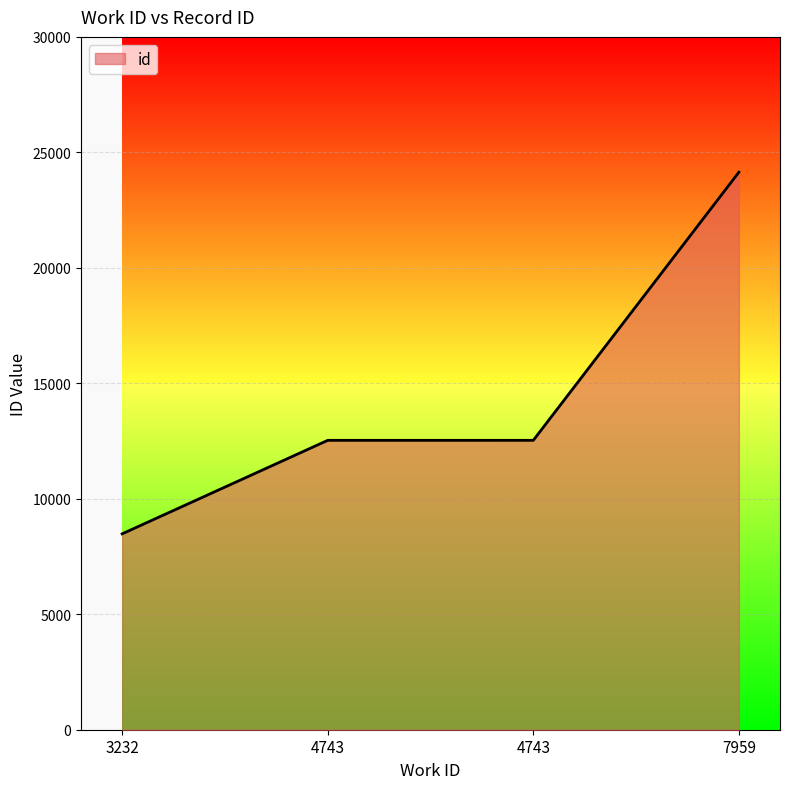

At which label is the value closest to 16311?

4743